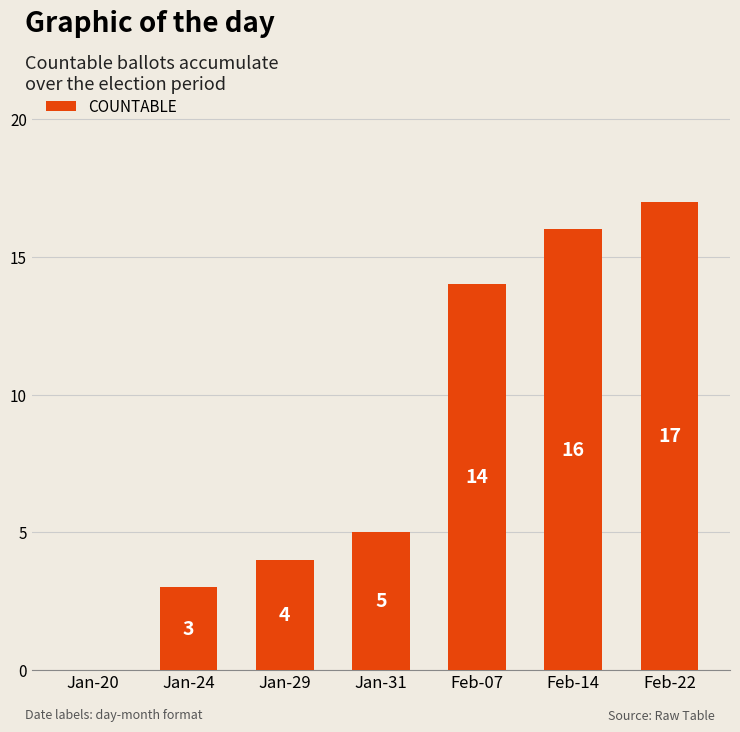

What value does the data have at Feb-22, to the nearest 5?

15